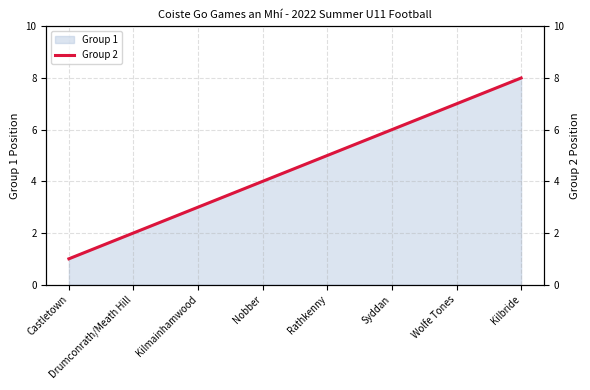

What is the difference between the second highest and second lowest values?

5